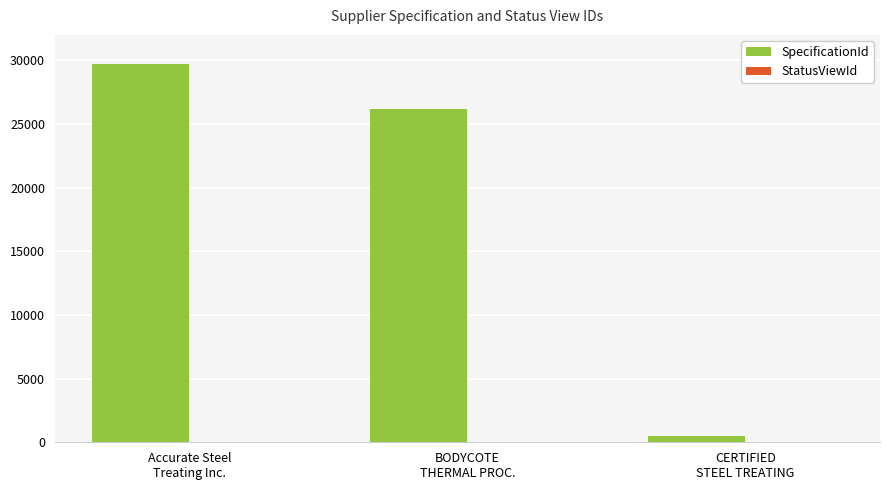

Which series has the largest range (max minus min)?

SpecificationId